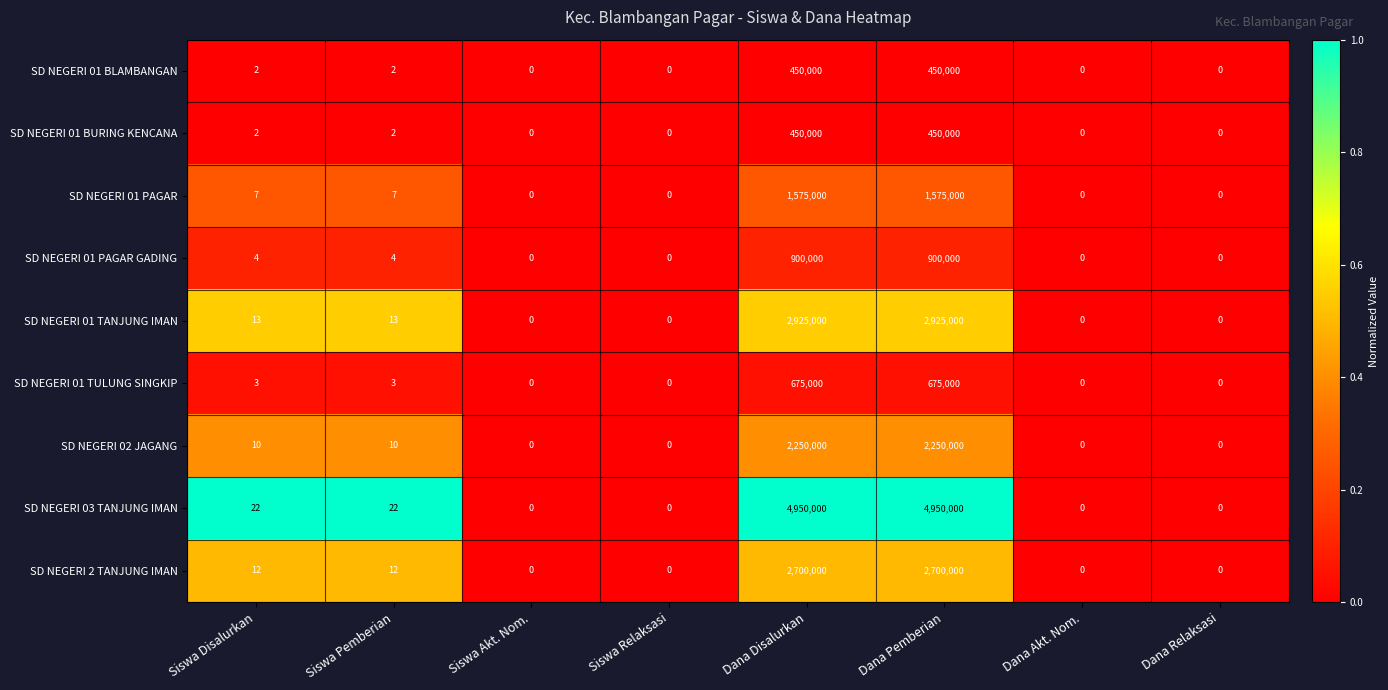

True or false: SD NEGERI 01 BLAMBANGAN has a value of 3 at Siswa Pemberian.

False